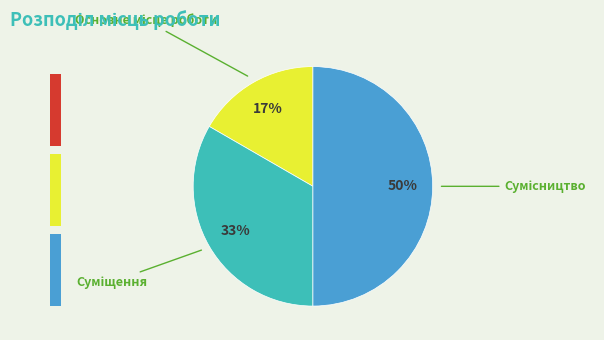

To the nearest percent, what is the average slice percentage?

33%